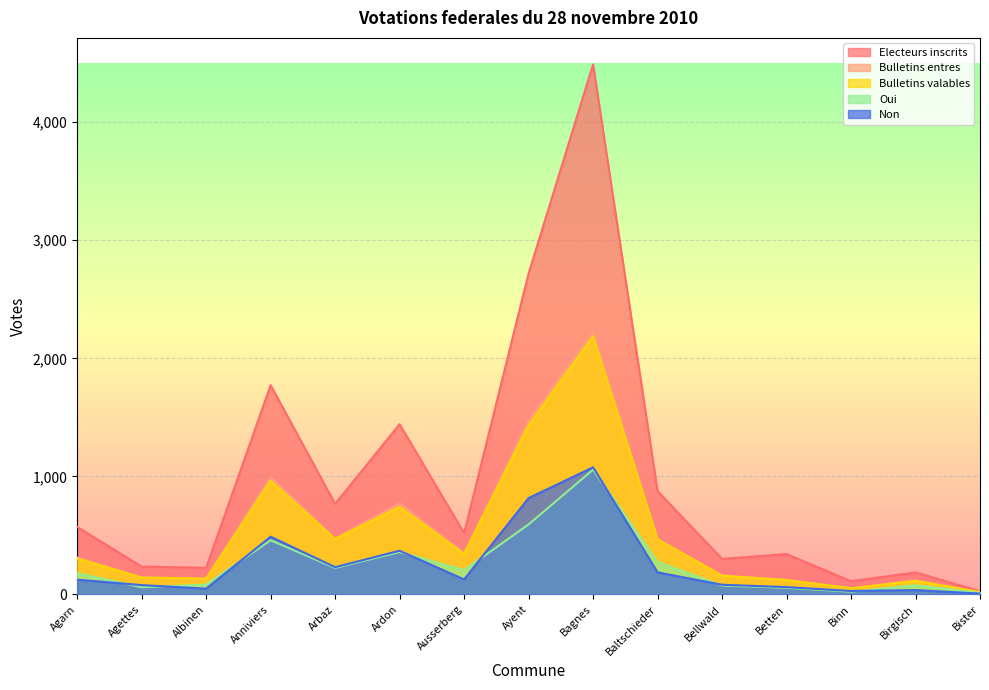

True or false: Bulletins valables and Non cross at least once.

False